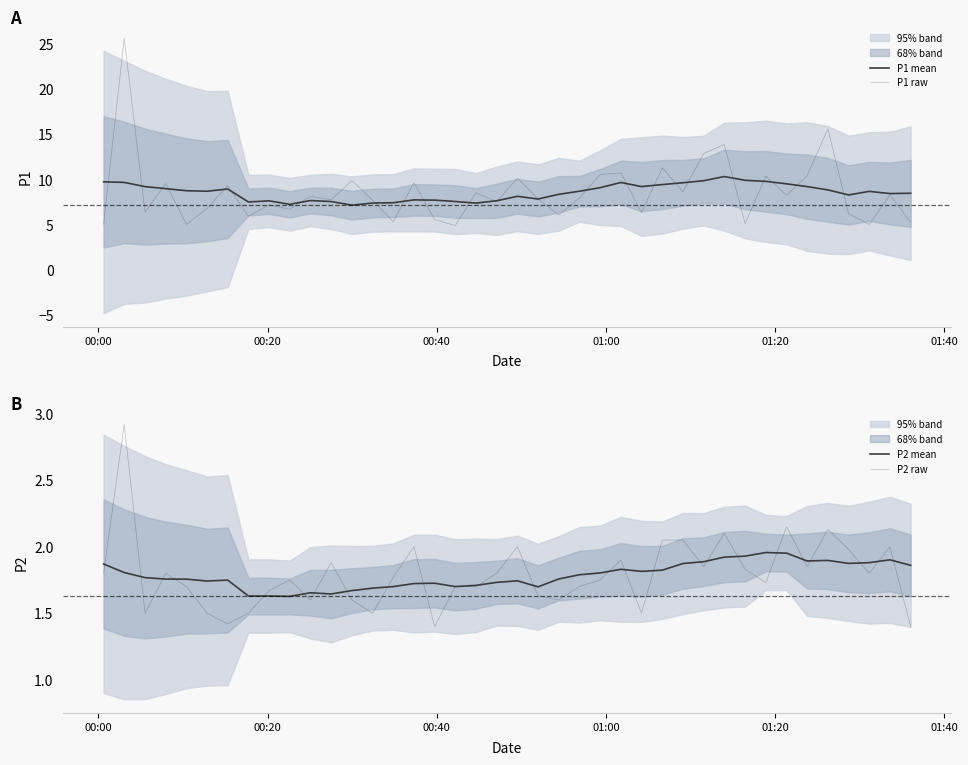

True or false: P1 mean has a value of 3.5 at 15.

False